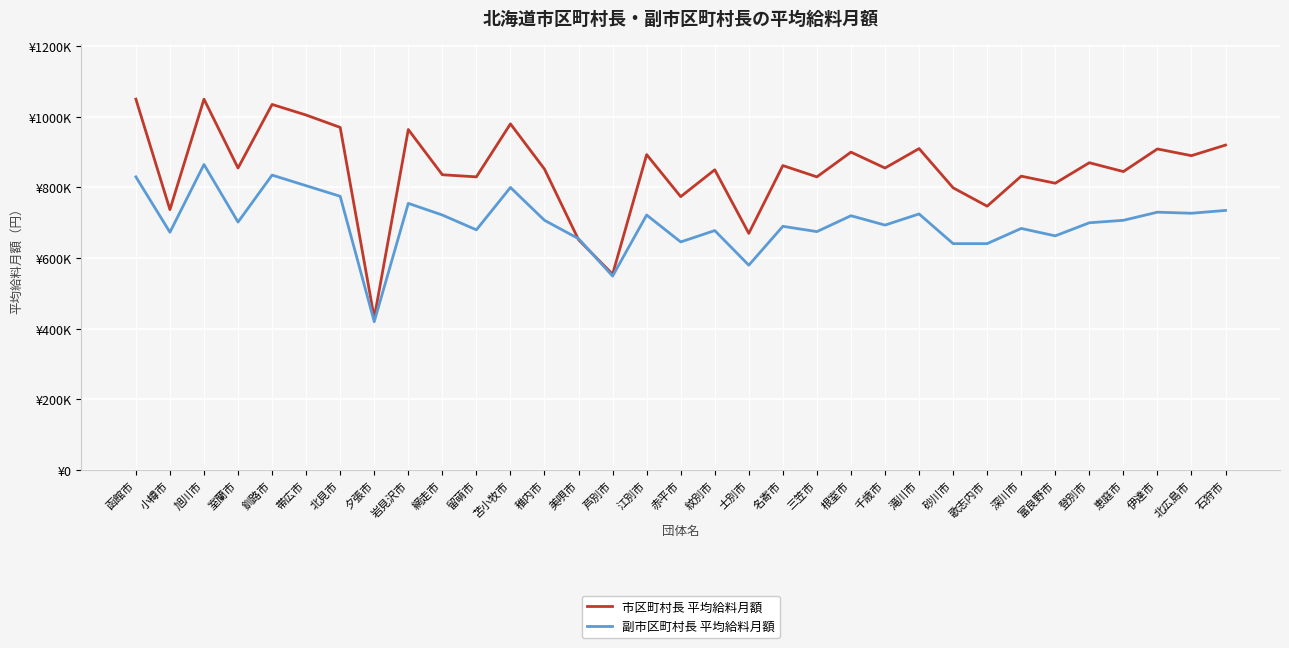

Rank the series by their average value, from highest to lowest.

市区町村長 平均給料月額, 副市区町村長 平均給料月額